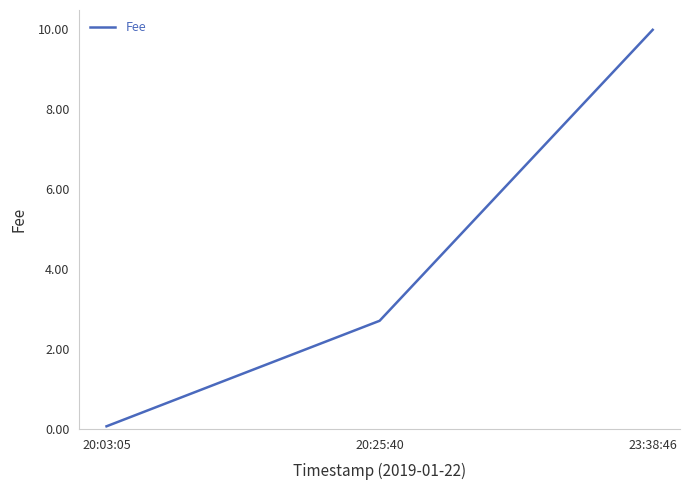

Reading left to right, extract all data points from this chart.

0.1	2.7	10.0